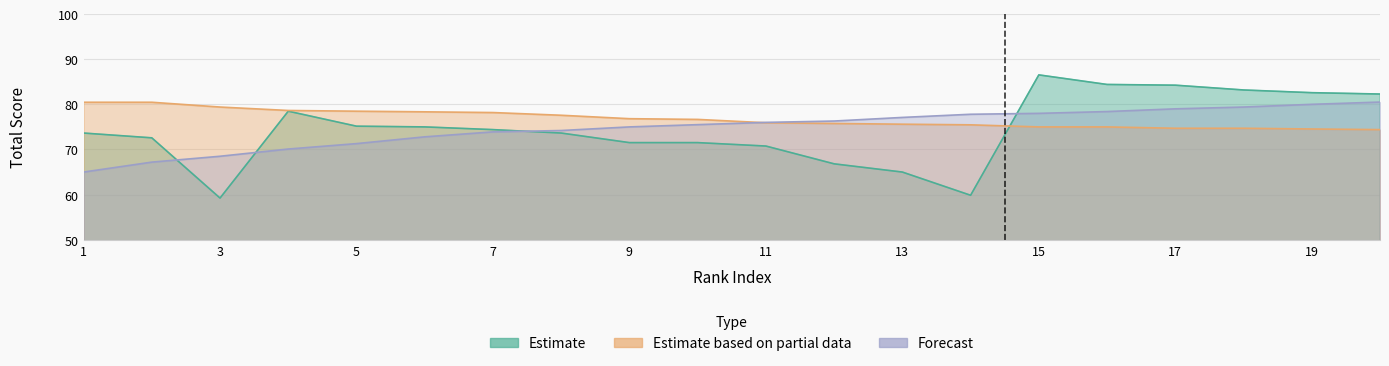

Does the chart have visible grid lines?

Yes